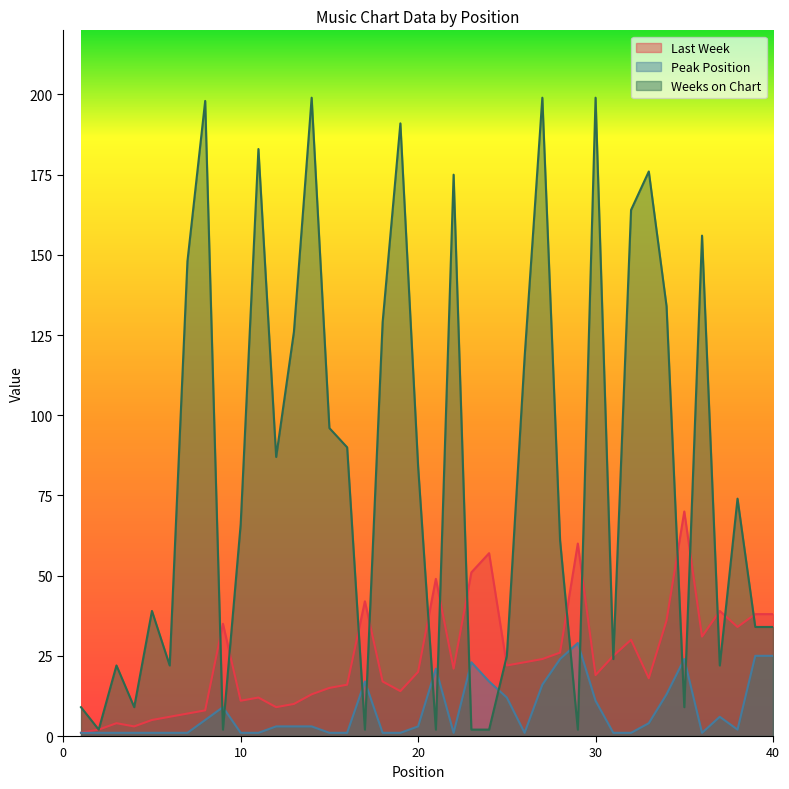

True or false: Peak Position and Last Week cross at least once.

False